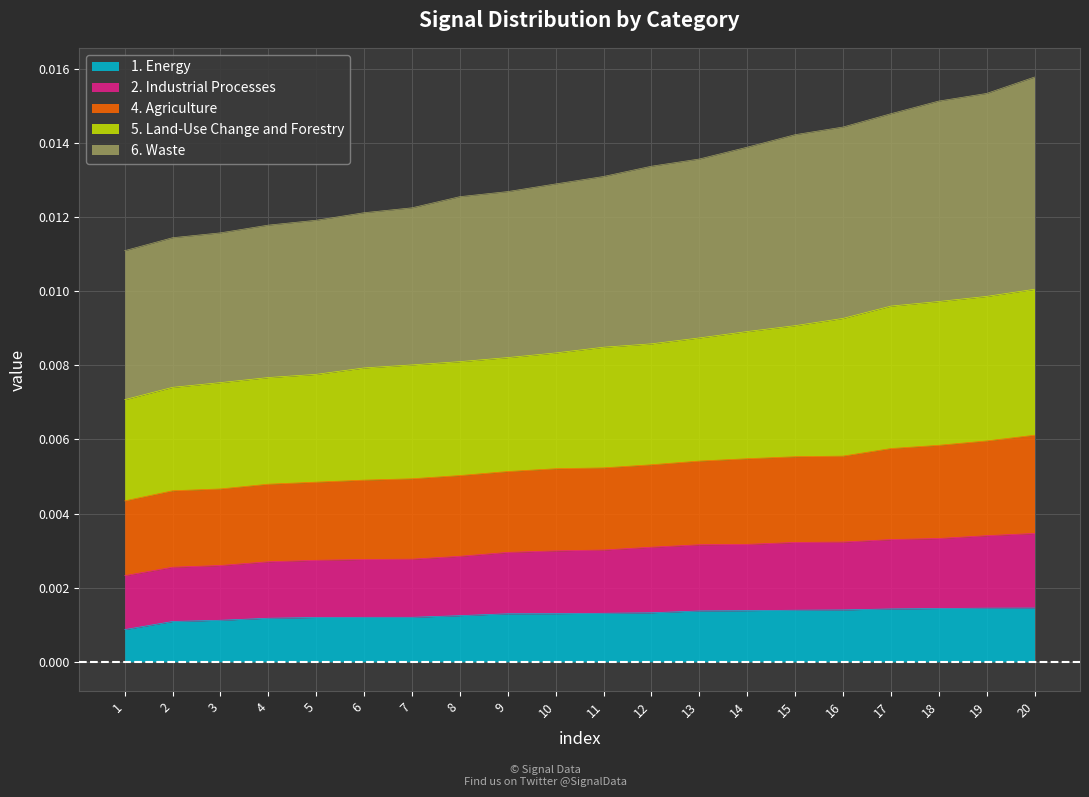

Is the value of 1. Energy at 15 greater than the value of 2. Industrial Processes at 14?

No